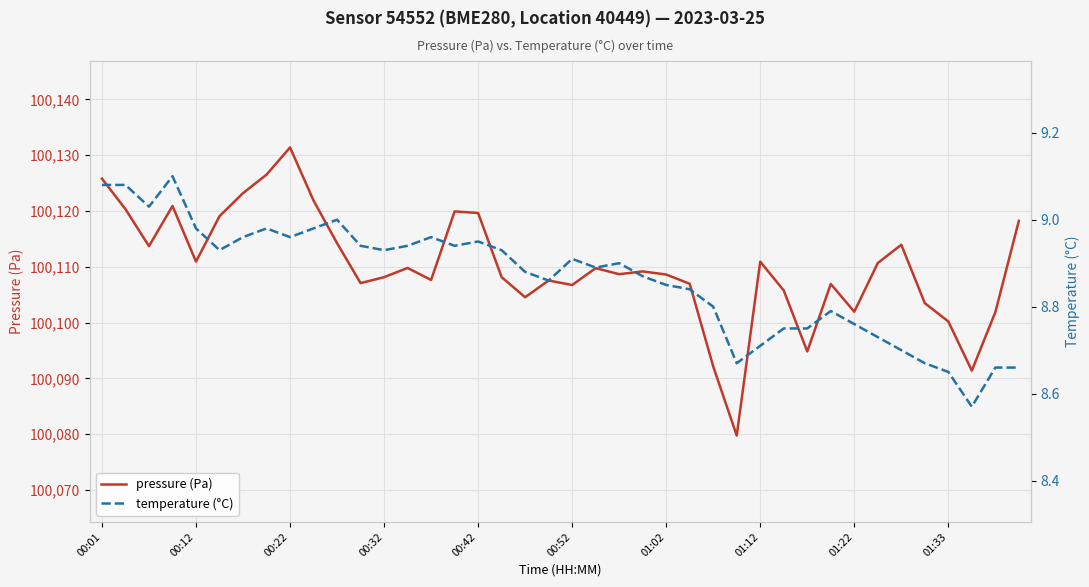

Rank the series at 13 from lowest to highest value.

temperature (°C), pressure (Pa)